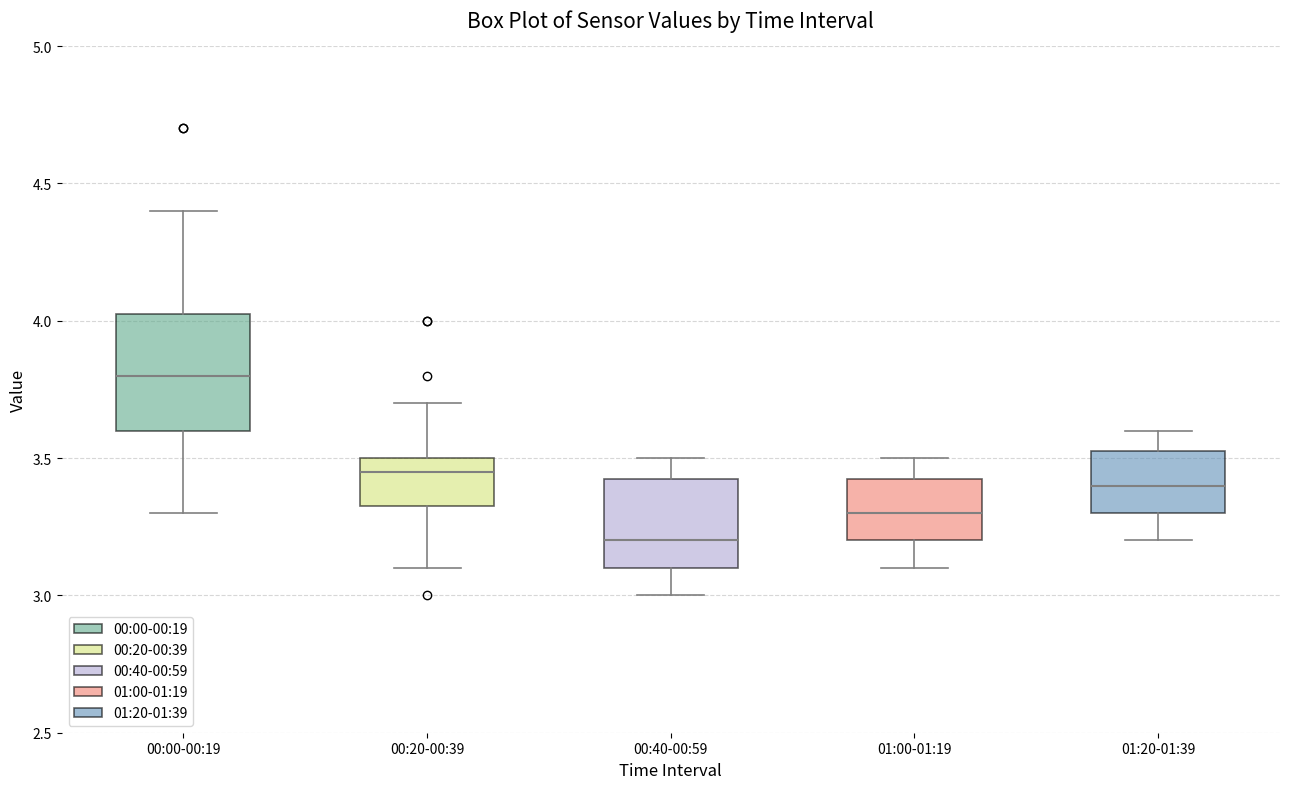

Which box's median line is the lowest?

00:40-00:59